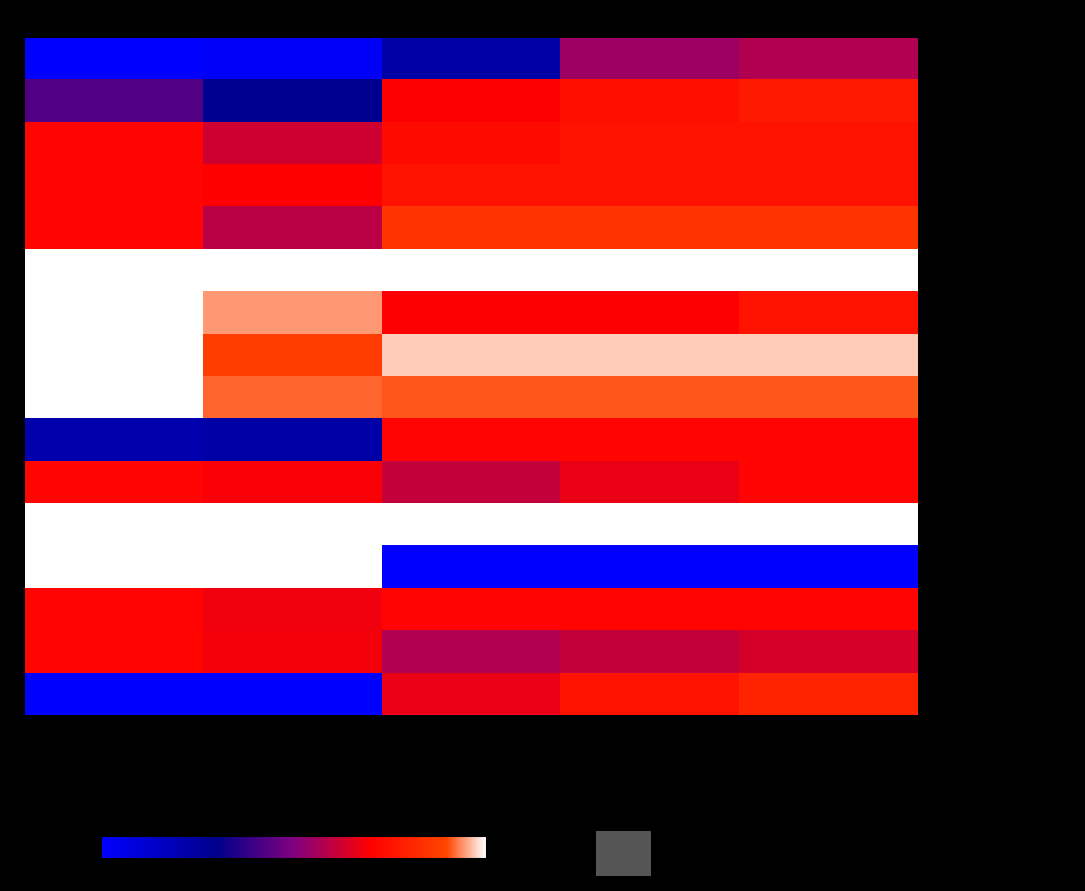

Rank the series by their maximum value, from lowest to highest.

Воронин Павел, Крылов Сергей, Фёдоров Роман, Ищенко Игорь, Захаров Владимир, Трухляк Евгений, Клименко Иван, Северов Михаил, Мирзоян Артем, Мисиров Шамхан, Сорокотягин В.(Open), Балеу Владимир, Сихаджок Анзор, Романенко Сергей, Сорокотягин В.(Masters), Мирзоян Арсен